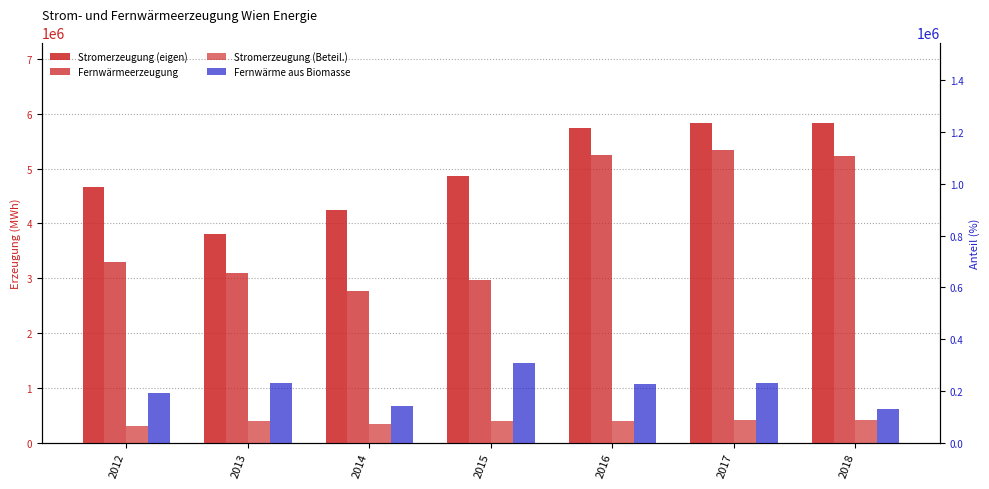

What is the average value of the Stromerzeugung (eigen) series?

4995372.0